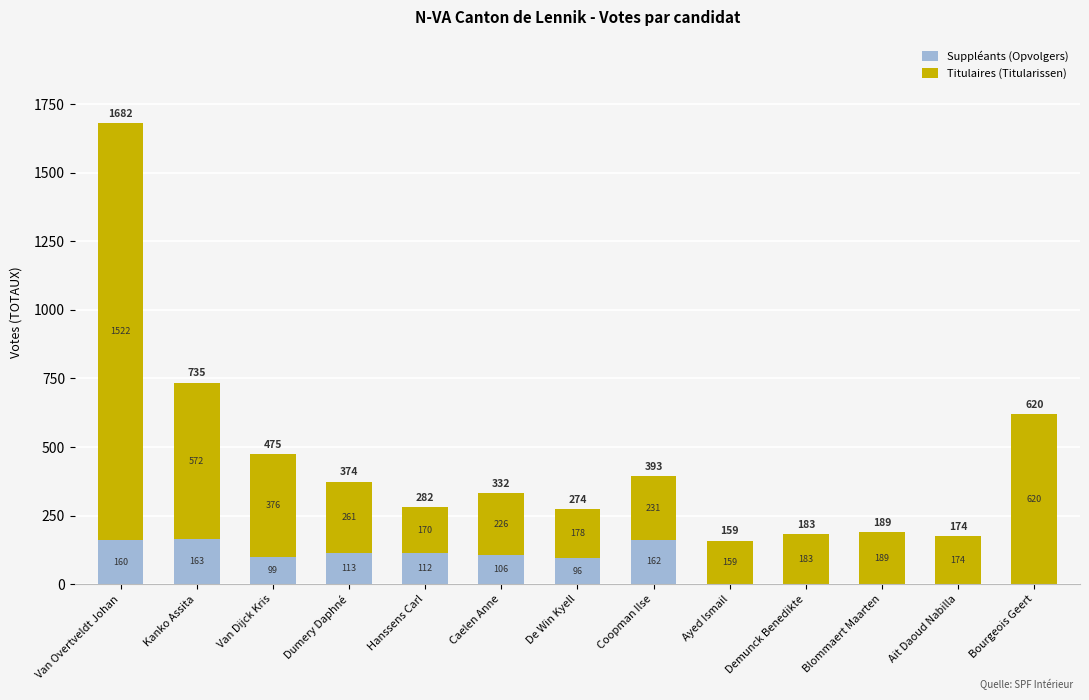

What is the average value of the Suppléants (Opvolgers) series?

78